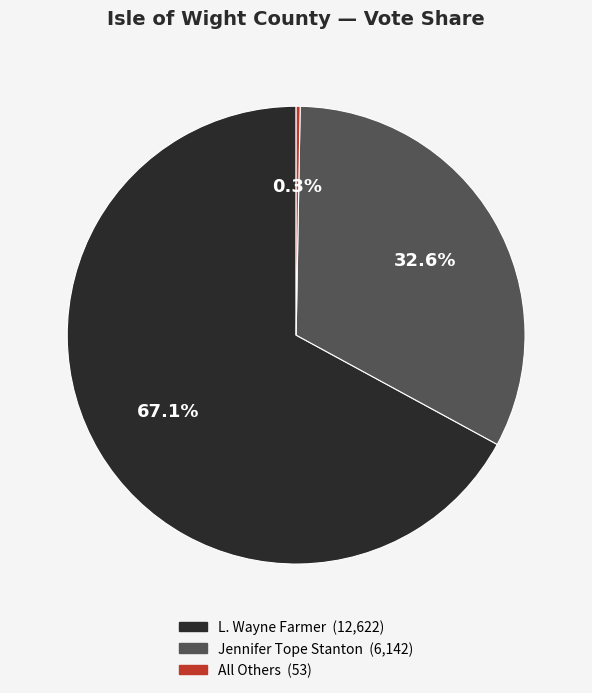

To the nearest percent, what portion does Jennifer Tope Stanton represent?

33%